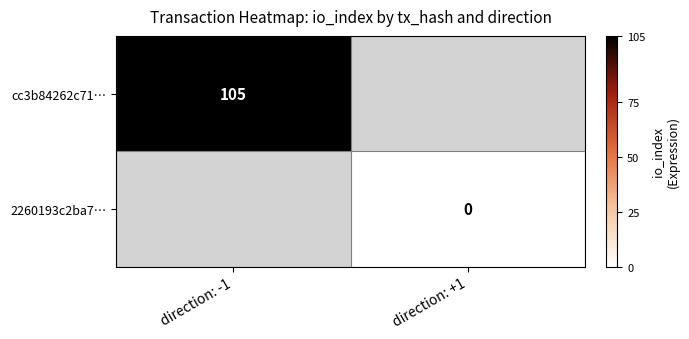

Is it true that cc3b84262c71… equals 105 at direction: -1?

True